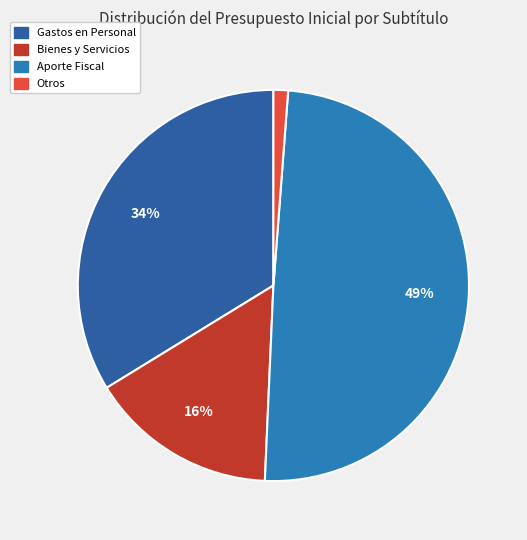

How many slices are in this pie chart?

4